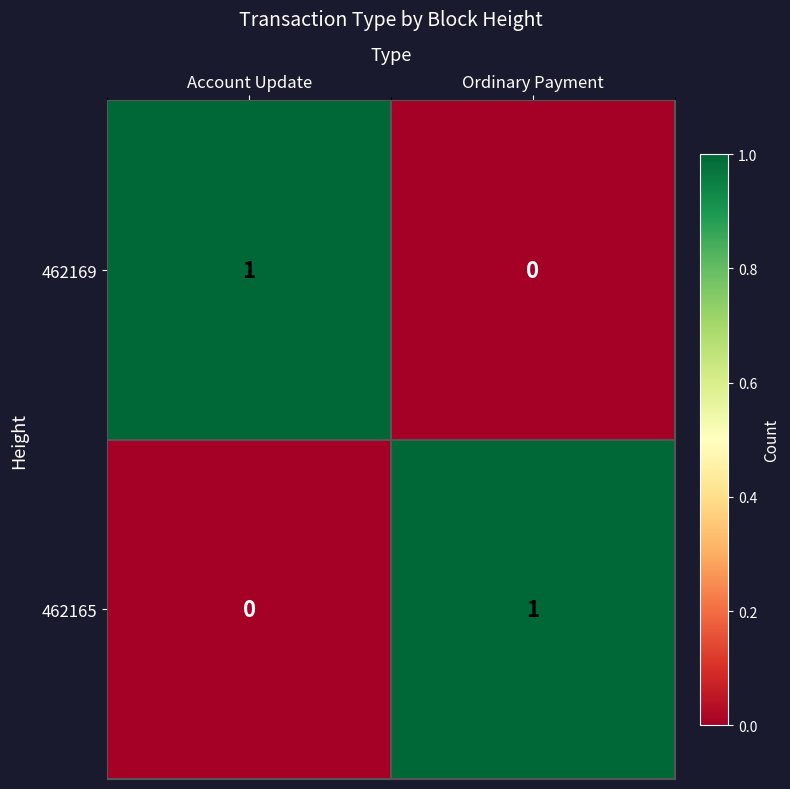

Which category has the highest value in the 462169 series?

Account Update